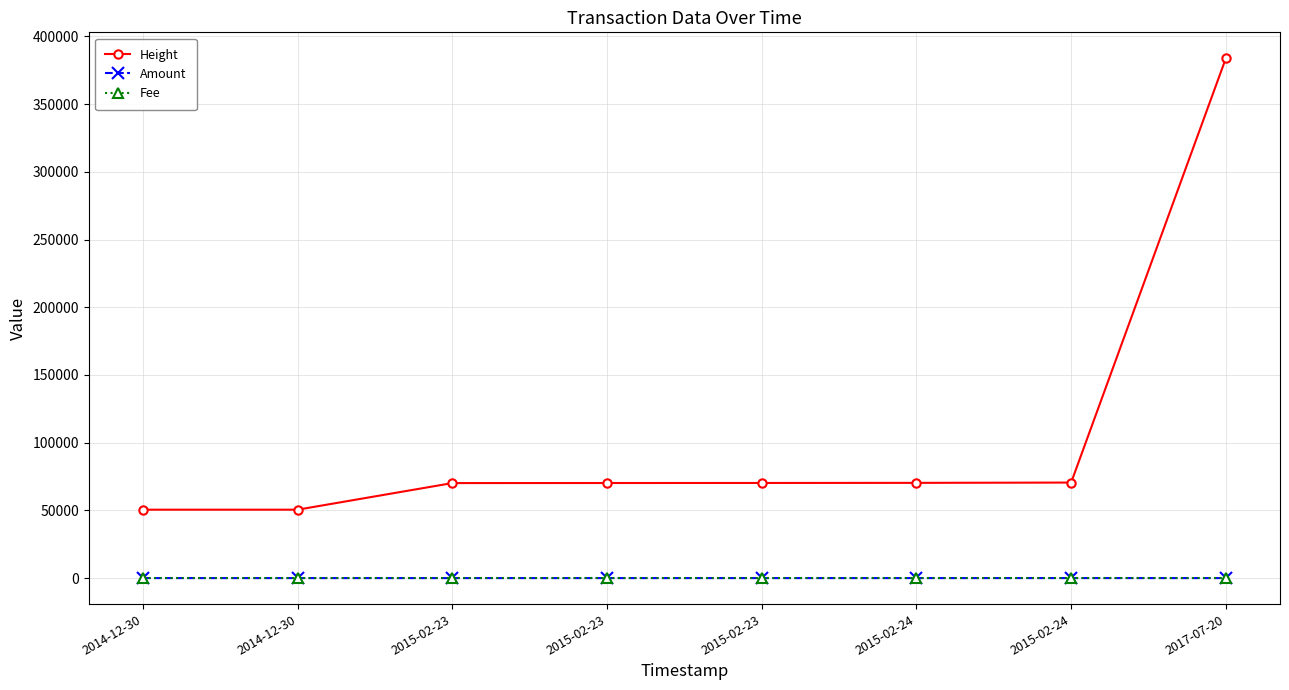

What are all the series names shown in the legend?

Height, Amount, Fee